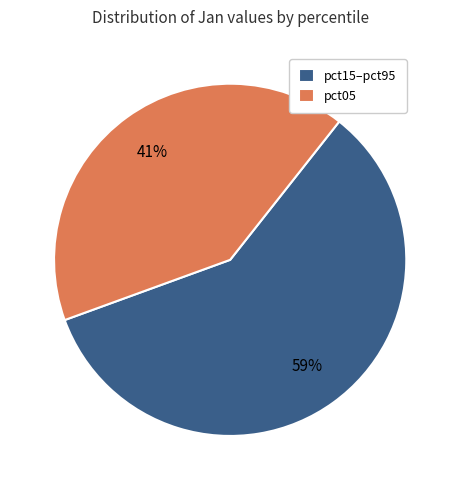

Which category has the smallest portion of the pie?

pct05